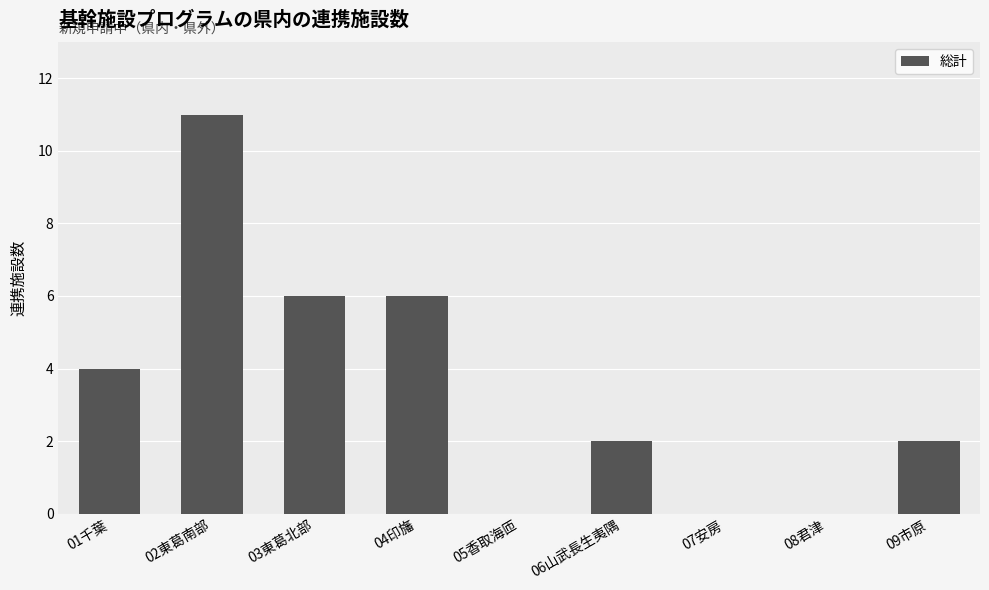

The value at 03東葛北部 is 2. True or false?

False